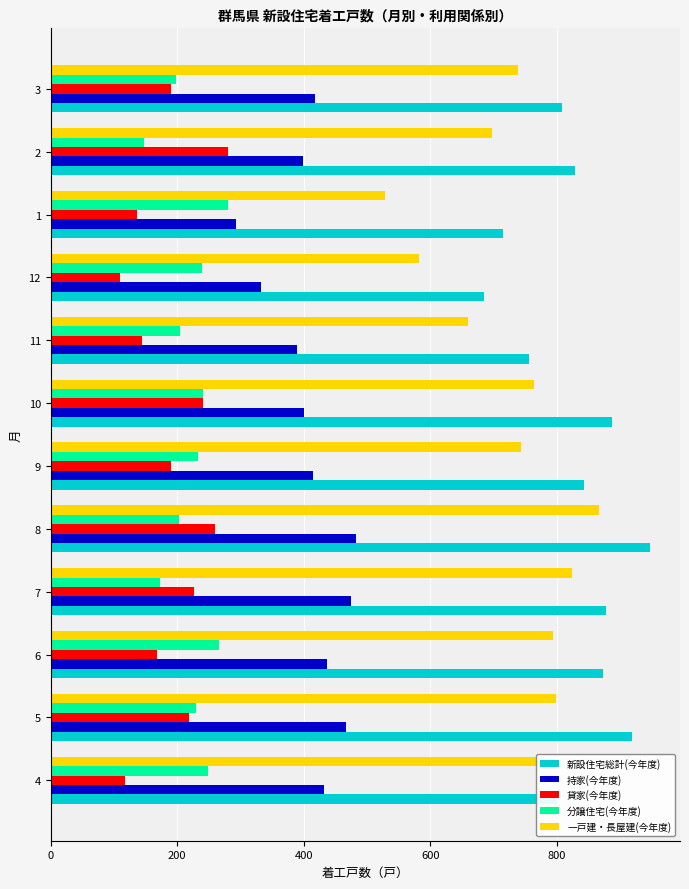

What is the difference between the second highest and second lowest values in the 持家(今年度) series?

142